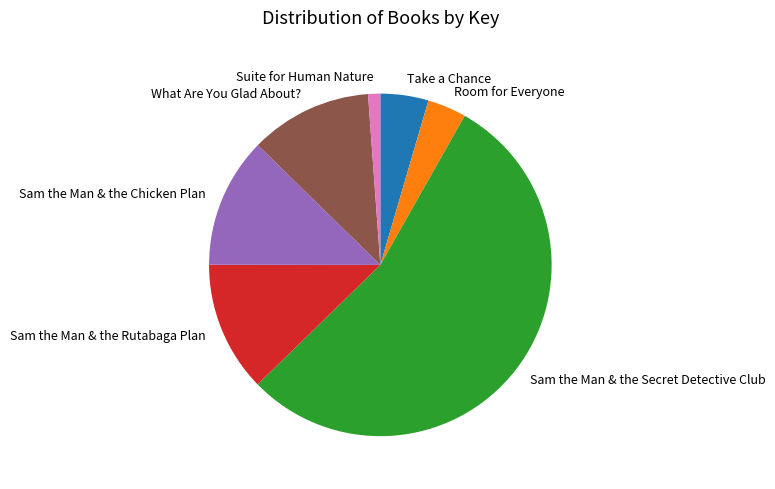

What is the ratio of the value at Sam the Man & the Rutabaga Plan to the value at Room for Everyone?

3.4